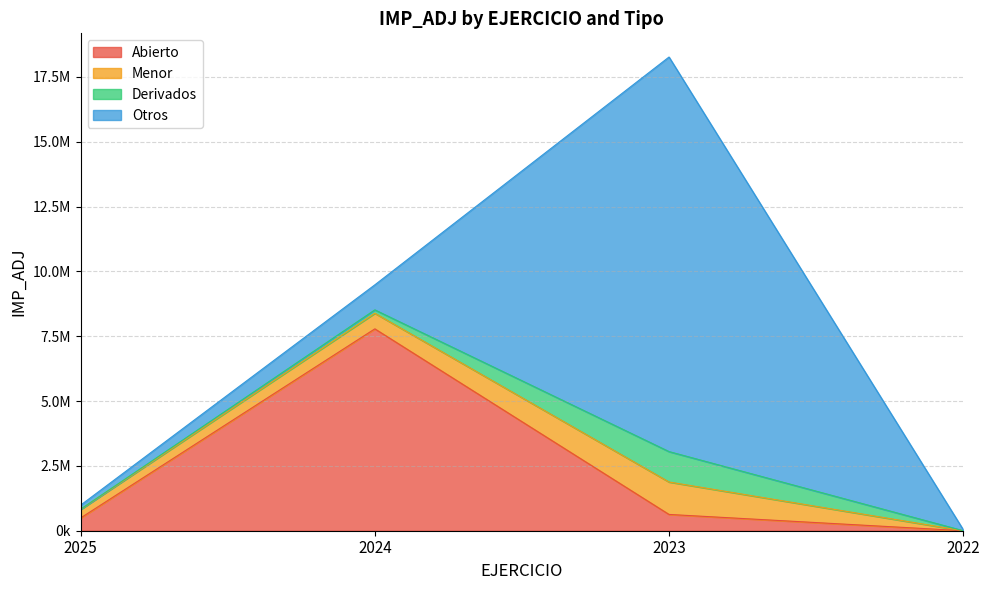

Between 2023 and 2025, which is larger?

2023